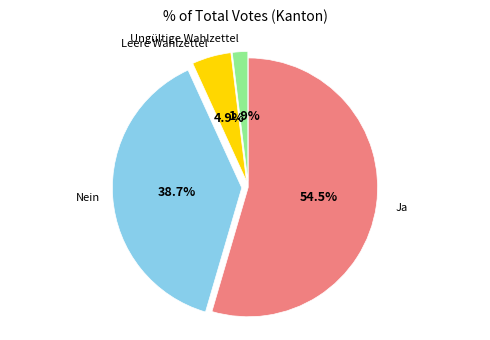

Is there a majority slice in this chart?

Yes